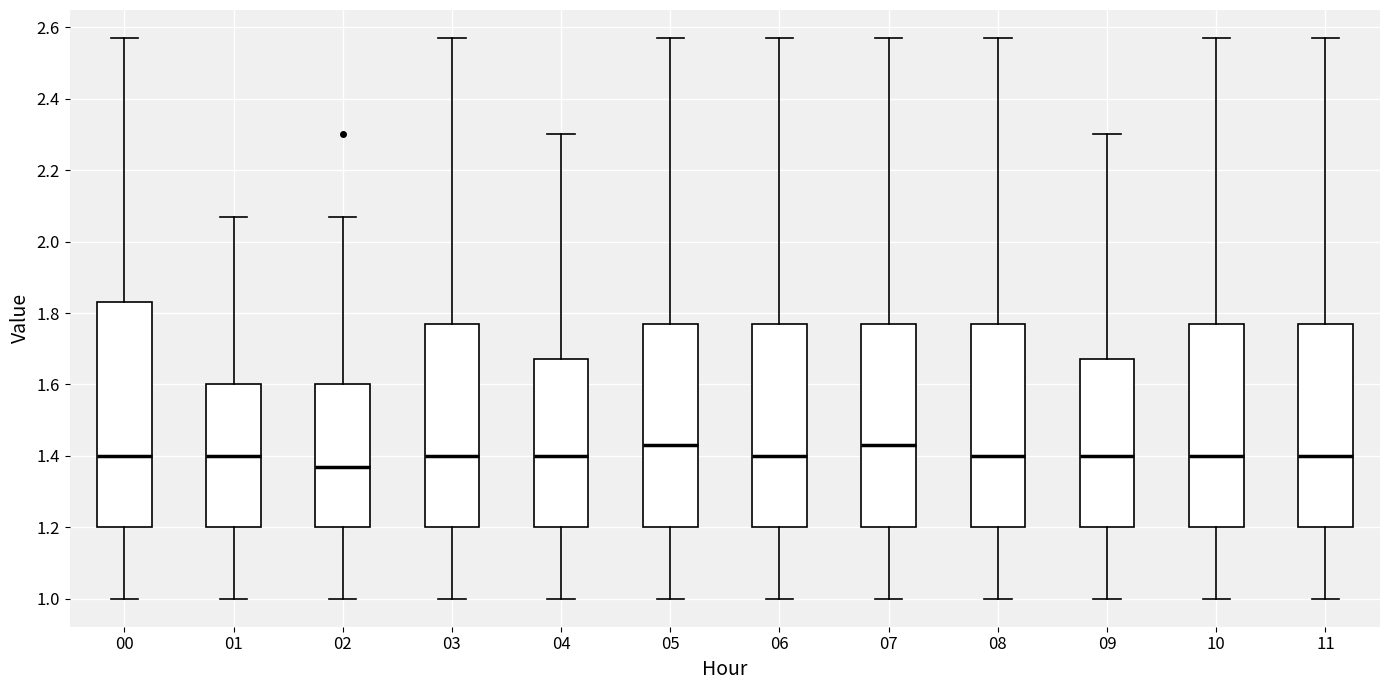

Reading left to right, transcribe this box plot: for each box, give where its median line is, the range the box spans, and where its two whiskers end, as read against the y-axis. The values are not printed on the chart, so give them approximately, as read against the axis.

00: median 1.40, box 1.20 to 1.84, whiskers 1.00 to 2.58
01: median 1.40, box 1.20 to 1.60, whiskers 1.00 to 2.08
02: median 1.38, box 1.20 to 1.60, whiskers 1.00 to 2.08
03: median 1.40, box 1.20 to 1.78, whiskers 1.00 to 2.58
04: median 1.40, box 1.20 to 1.68, whiskers 1.00 to 2.30
05: median 1.44, box 1.20 to 1.78, whiskers 1.00 to 2.58
06: median 1.40, box 1.20 to 1.78, whiskers 1.00 to 2.58
07: median 1.44, box 1.20 to 1.78, whiskers 1.00 to 2.58
08: median 1.40, box 1.20 to 1.78, whiskers 1.00 to 2.58
09: median 1.40, box 1.20 to 1.68, whiskers 1.00 to 2.30
10: median 1.40, box 1.20 to 1.78, whiskers 1.00 to 2.58
11: median 1.40, box 1.20 to 1.78, whiskers 1.00 to 2.58